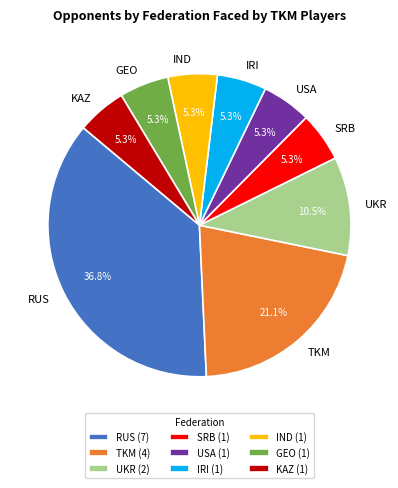

Is it true that RUS is 3% of the pie?

False